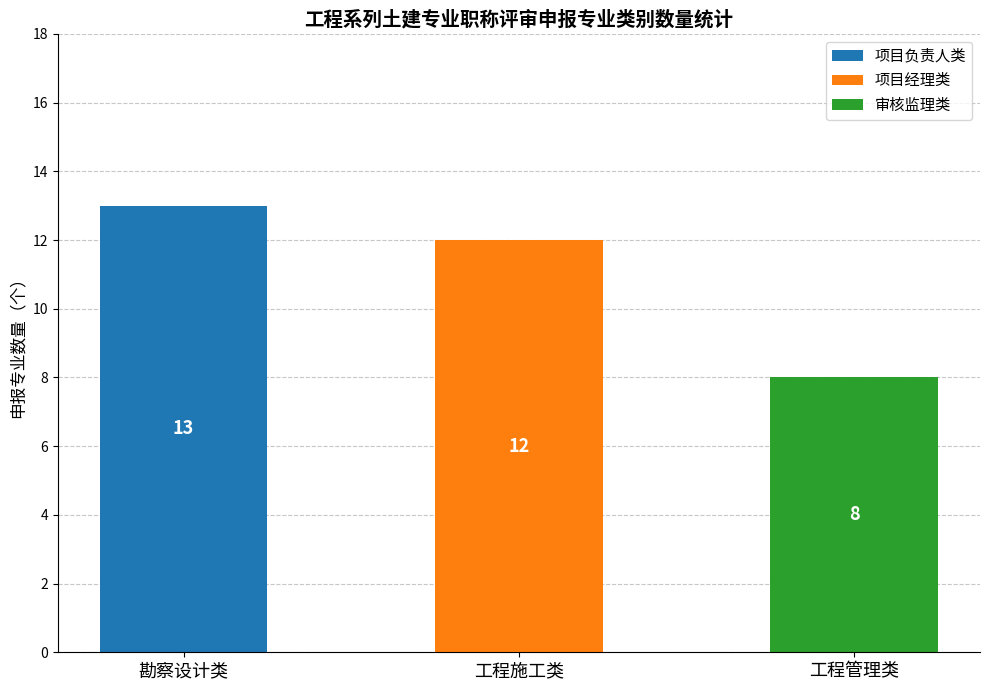

What is the sum of all 项目负责人类 values?

13